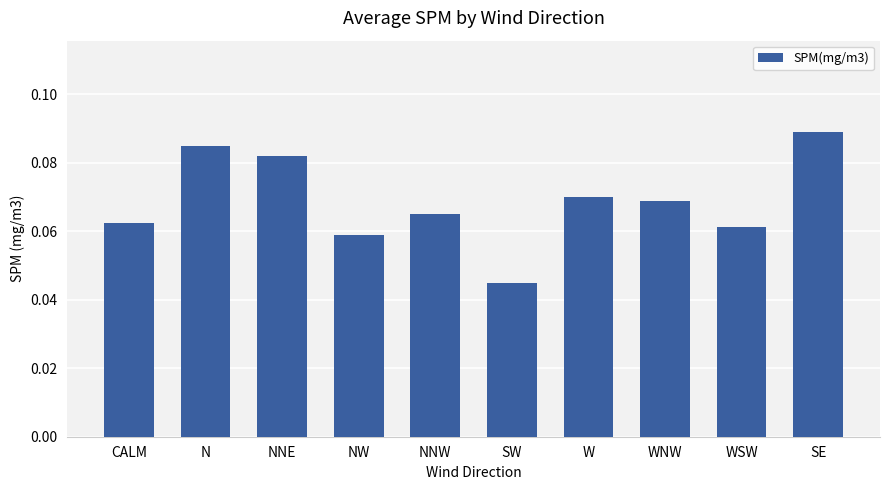

Rank the categories by value from lowest to highest.

SW, NW, WSW, CALM, NNW, WNW, W, NNE, N, SE